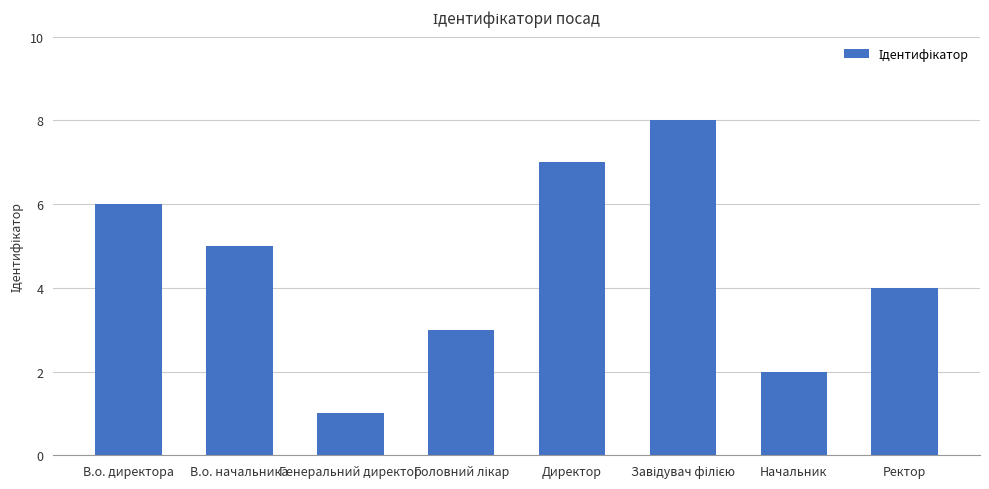

Is it true that the value at Генеральний директор is 2?

False